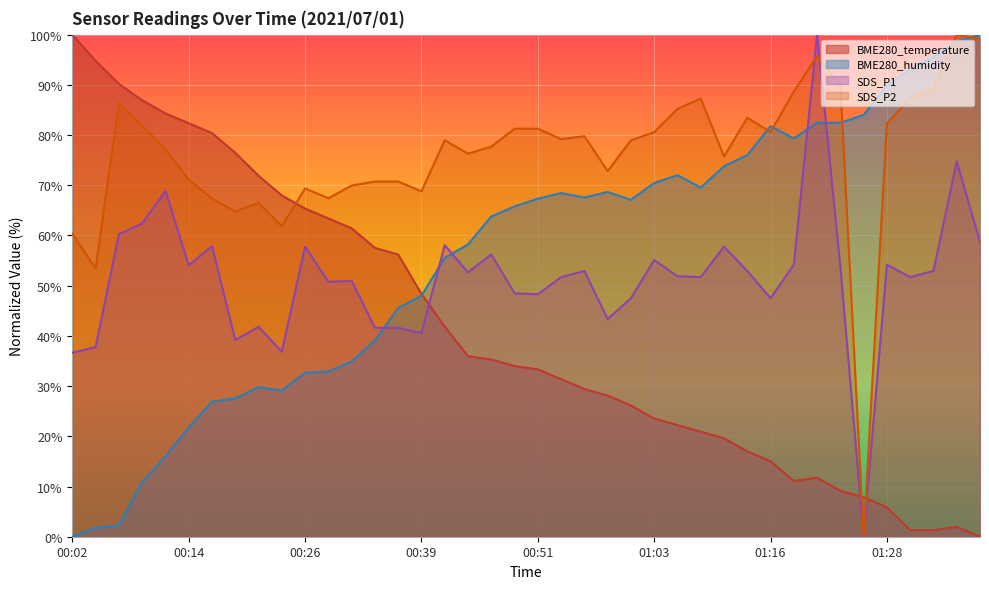

How many values in the SDS_P1 series are below 52?

20